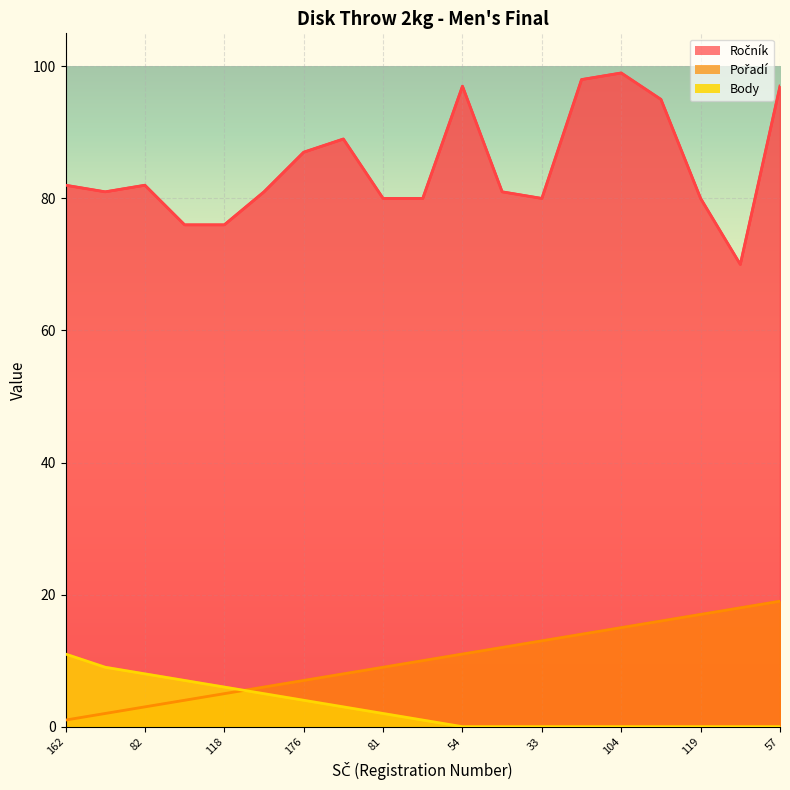

Between 33 and 61, which series saw the biggest shift?

Ročník